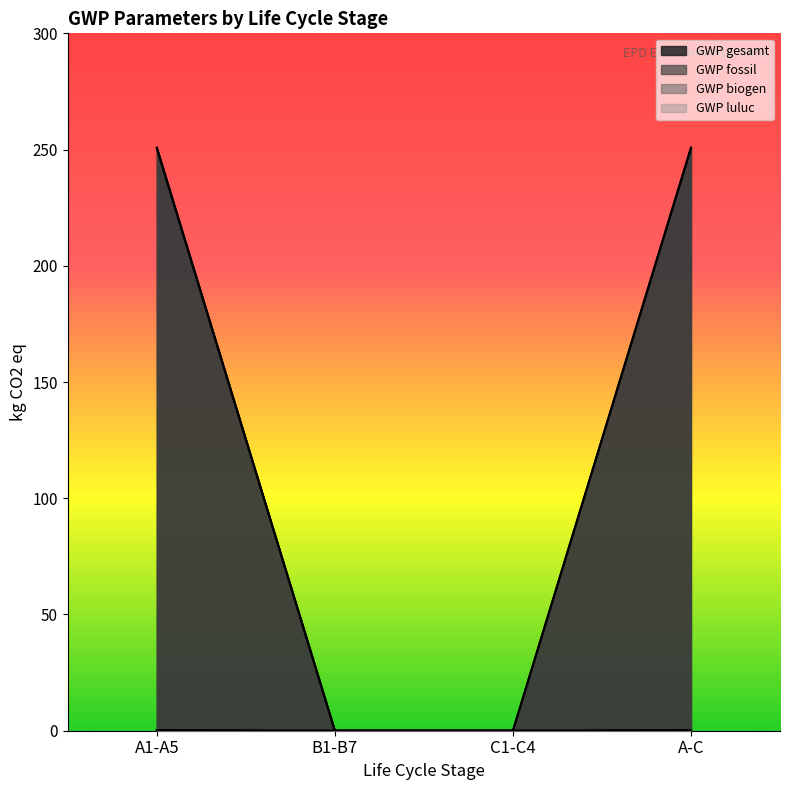

What is the label of the 2nd point from the right?

C1-C4